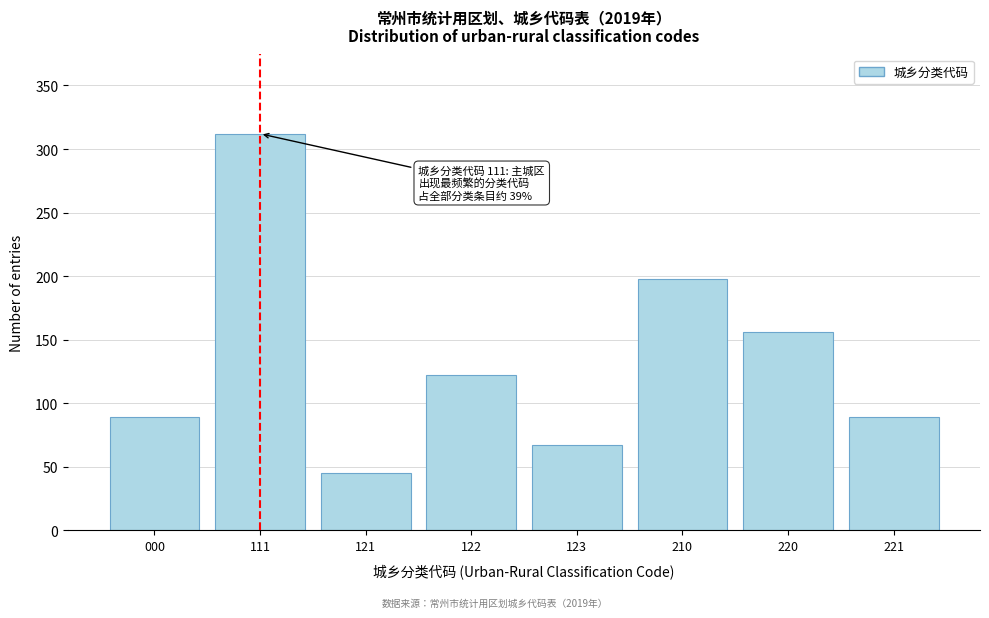

Reading left to right, list all the values displayed in this chart.

000=89	111=312	121=45	122=122	123=67	210=198	220=156	221=89